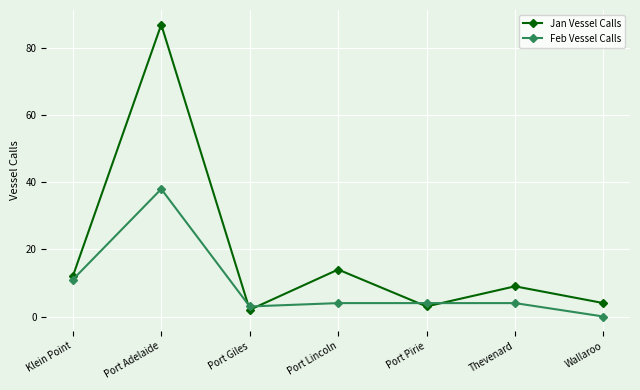

Is this an area chart (filled region under the line)?

No